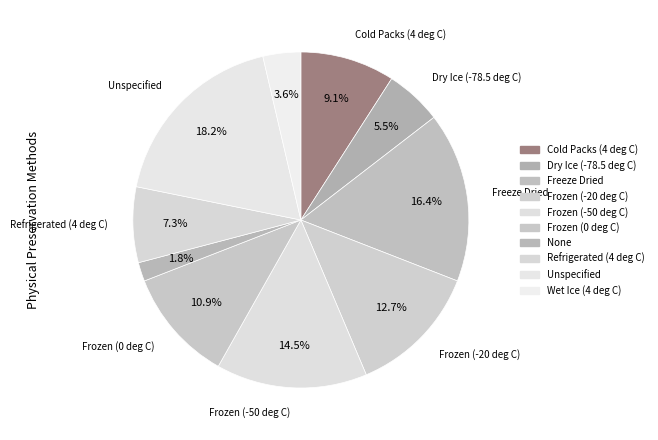

Which slice is the smallest?

None